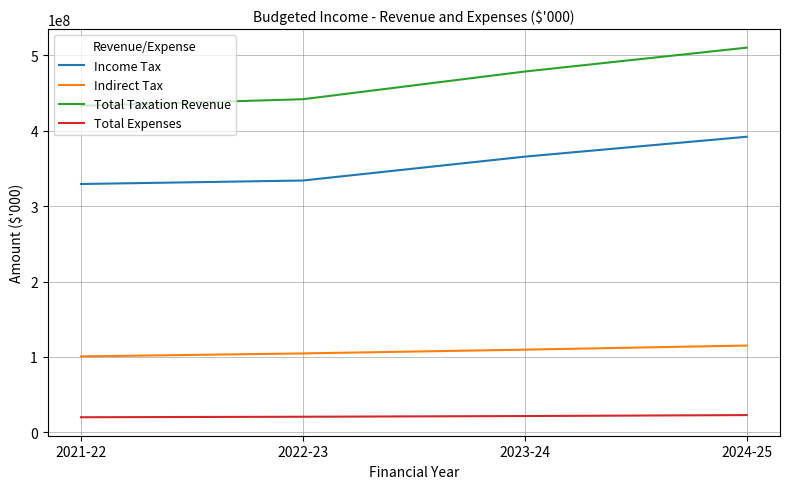

What is the maximum value for Indirect Tax?

115100000